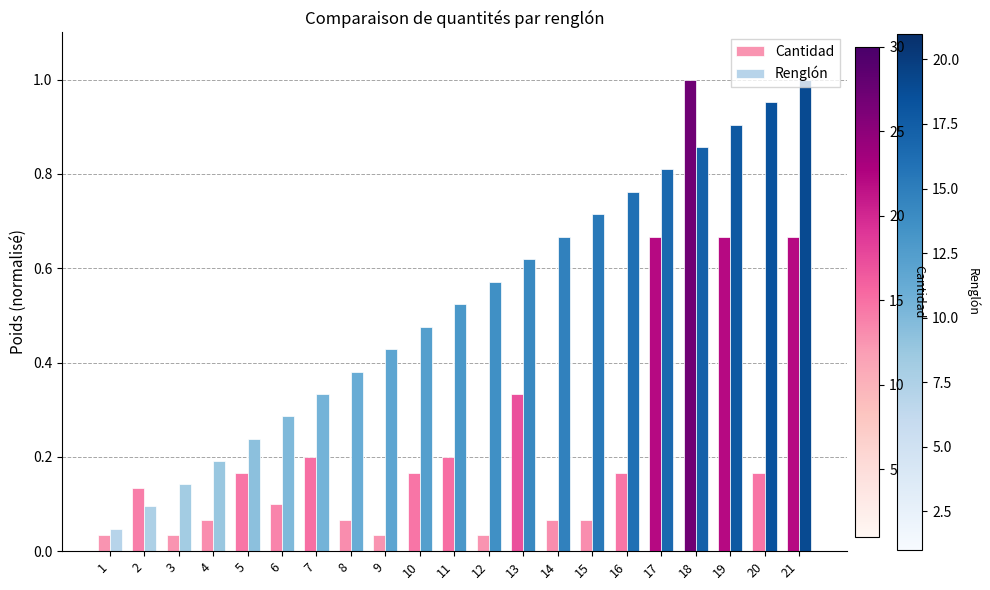

How many bars are there in total?

42